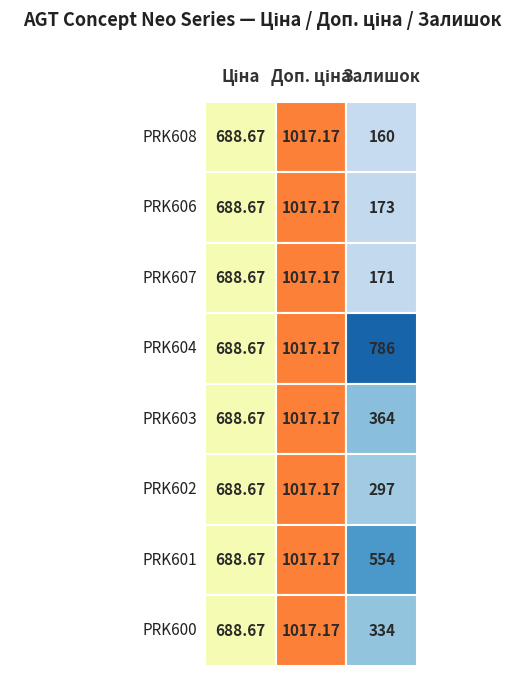

True or false: PRK601 has a value of 744.2 at 2.

False